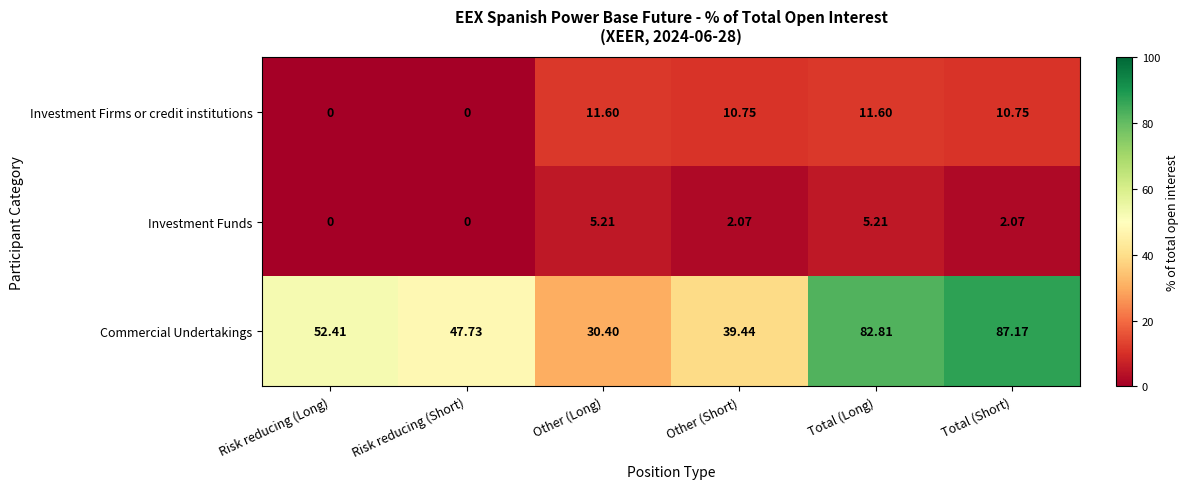

Rank the series by their maximum value, from highest to lowest.

Commercial Undertakings, Investment Firms or credit institutions, Investment Funds